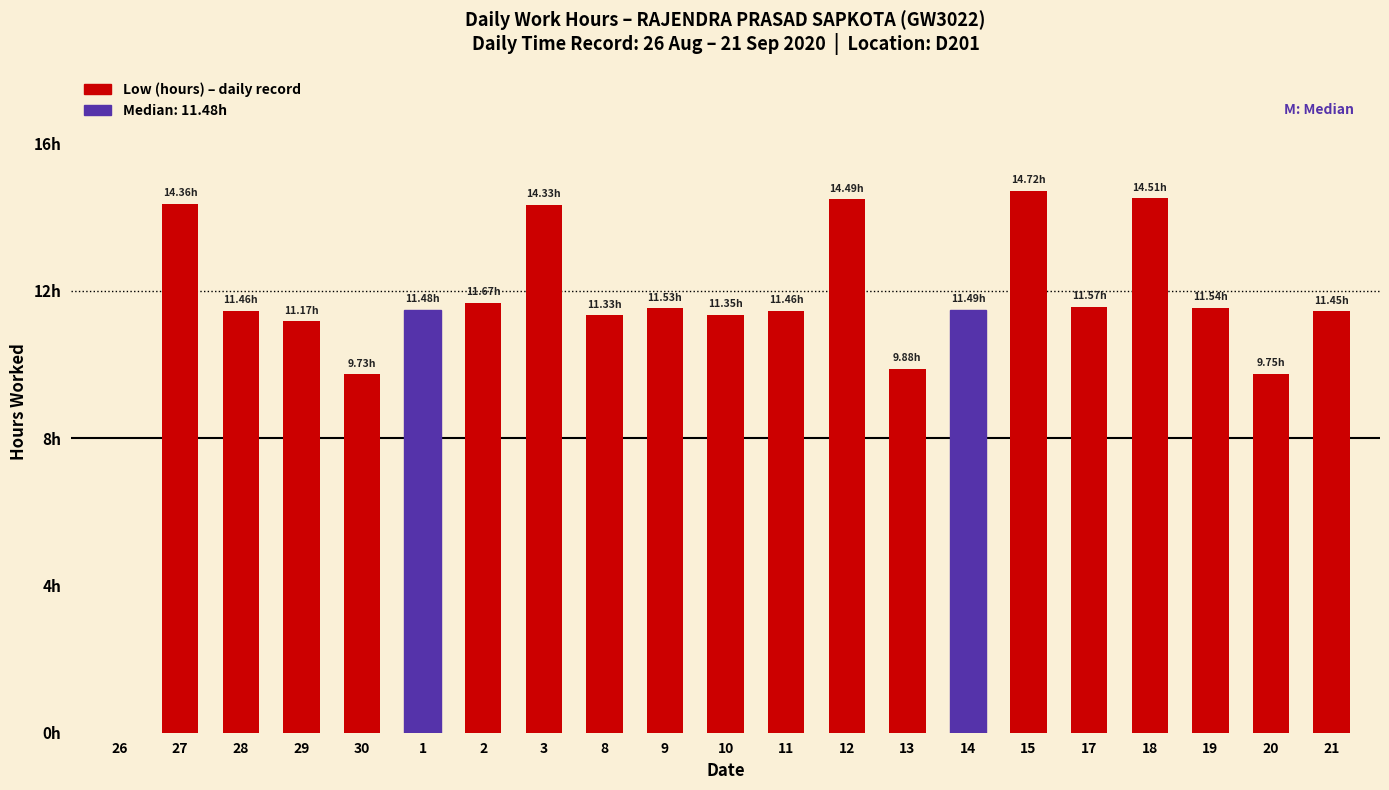

How many values exceed 11?

17